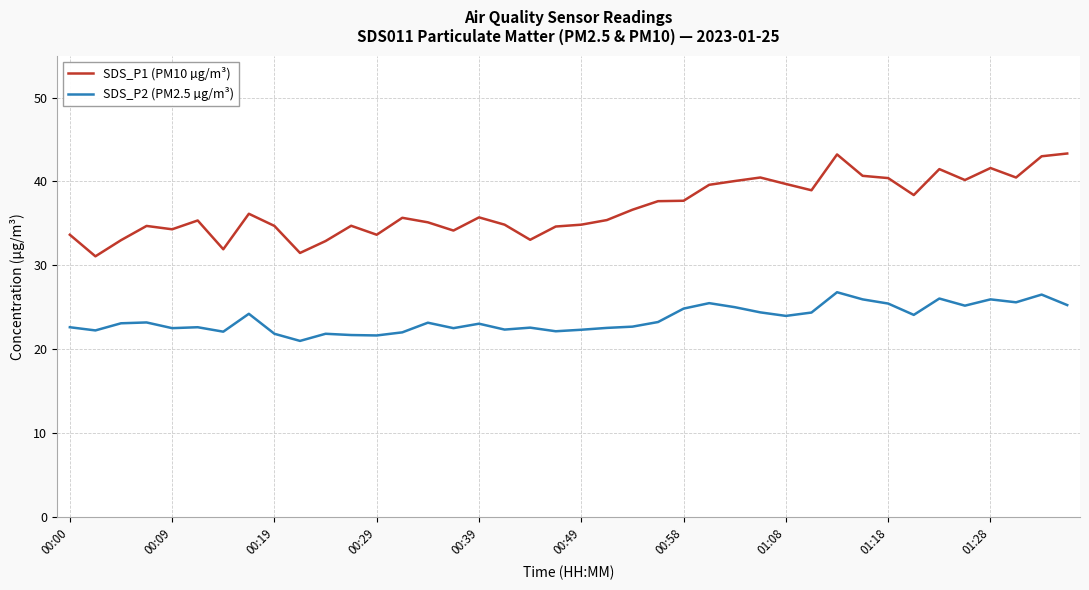

Rank the series by their maximum value, from highest to lowest.

SDS_P1 (PM10 µg/m³), SDS_P2 (PM2.5 µg/m³)